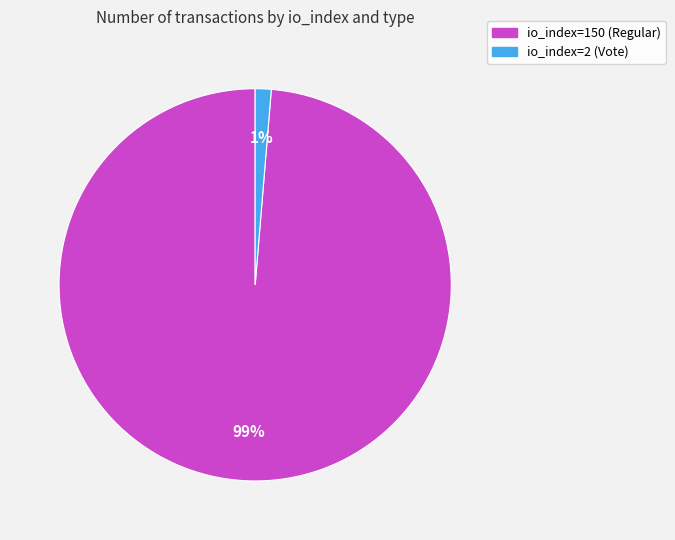

Combined, do io_index=2 (Vote) and io_index=150 (Regular) account for over 50%?

Yes